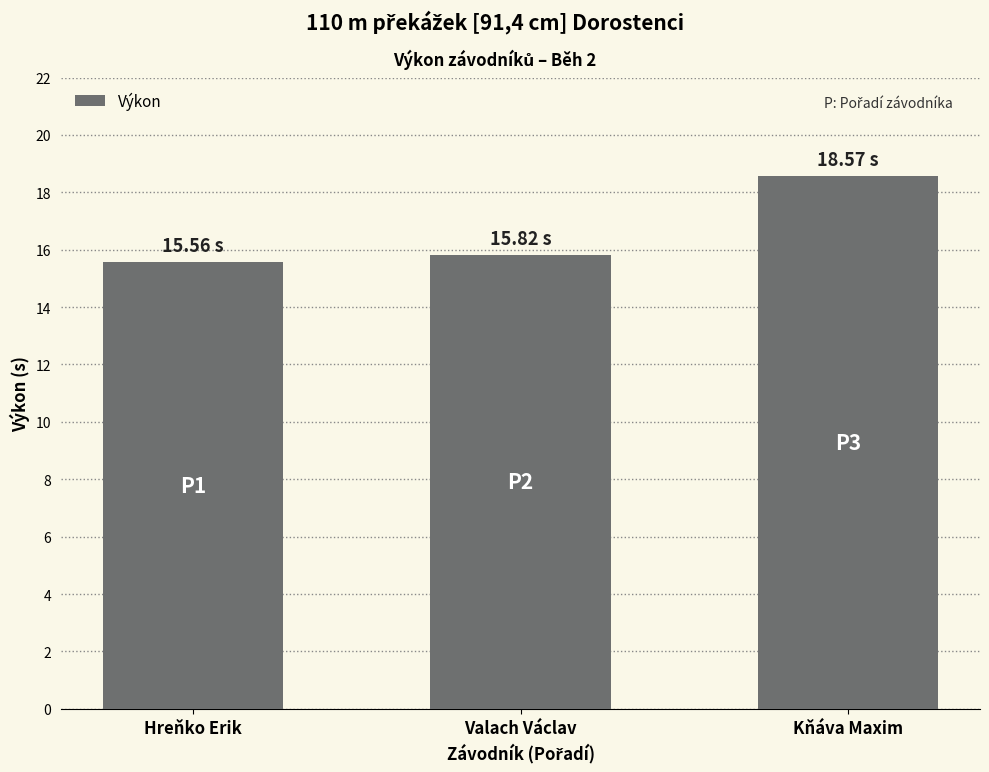

What is the change in value from Hreňko Erik to Kňáva Maxim?

+3.0